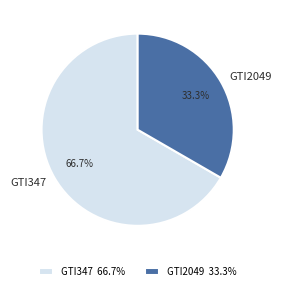

Which category has the smallest portion of the pie?

GTI2049